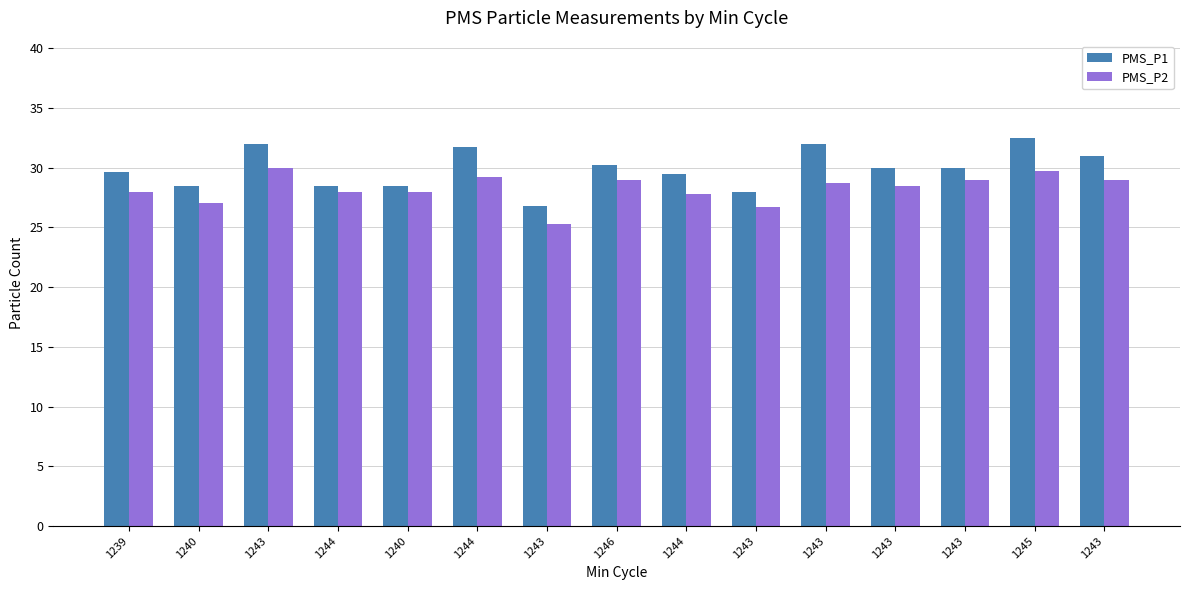

Rank the series by their maximum value, from highest to lowest.

PMS_P1, PMS_P2